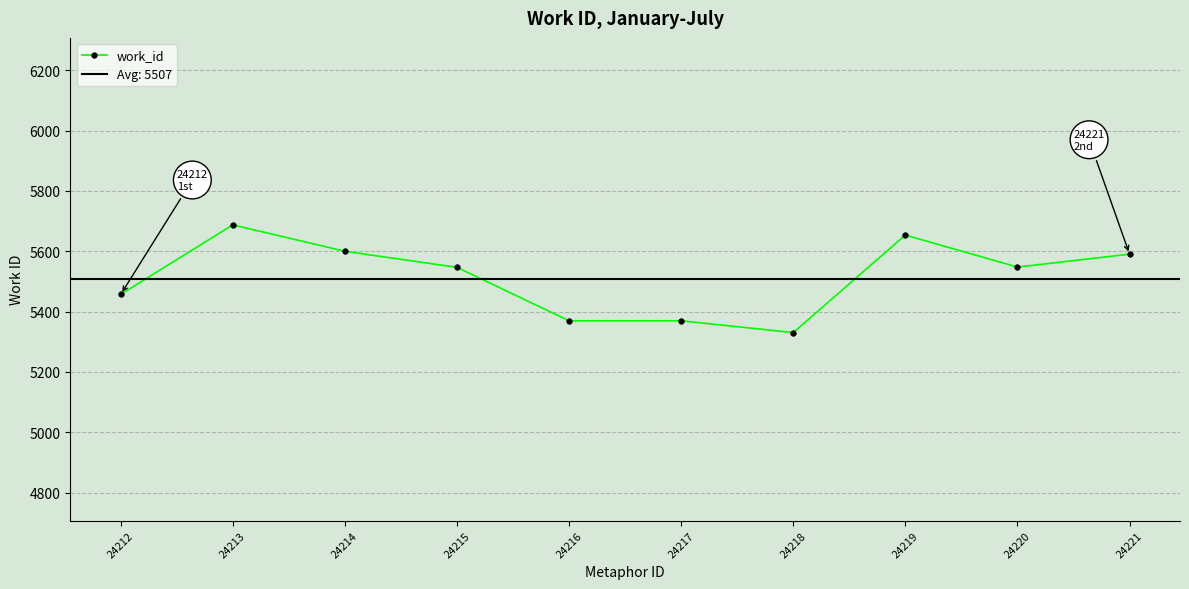

What is the sum of the values at 24217 and 24214?

10969.2